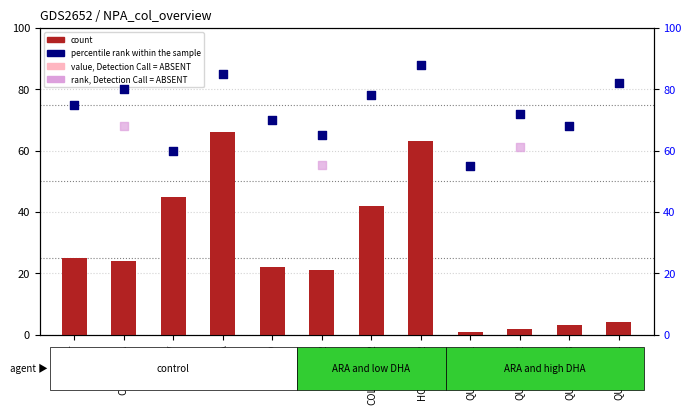

Is the value of count at QUARTER_4 greater than the value of percentile rank within the sample at COLDVSNA_2?

No